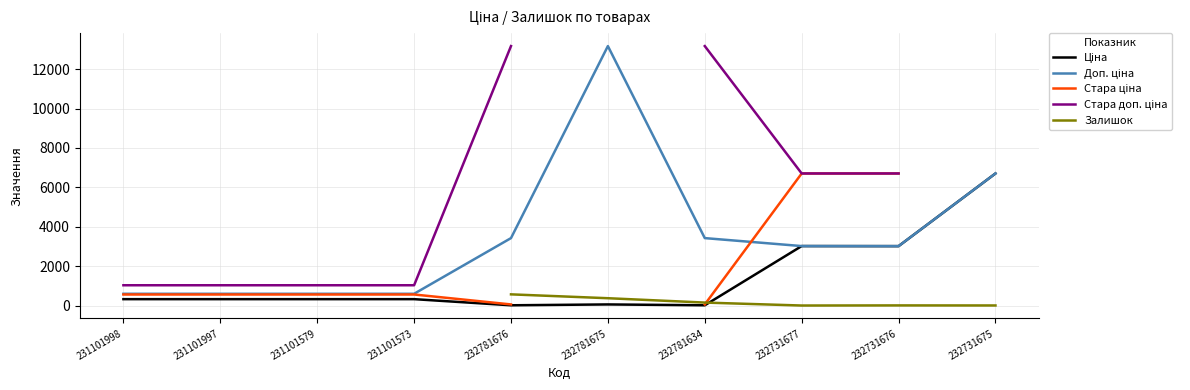

Which has a higher value, 231101997 or 232731676?

232731676